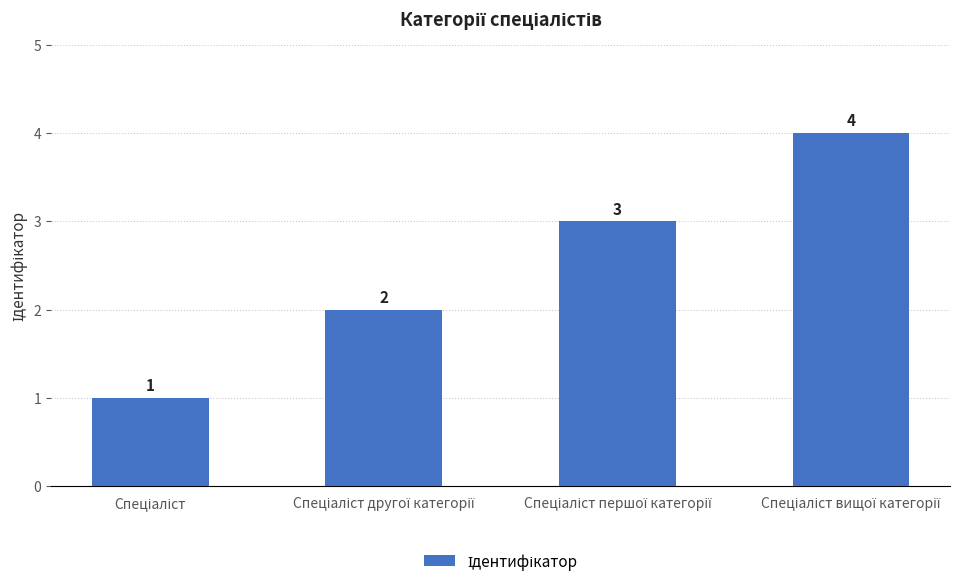

Reading left to right, extract all data points from this chart.

1	2	3	4